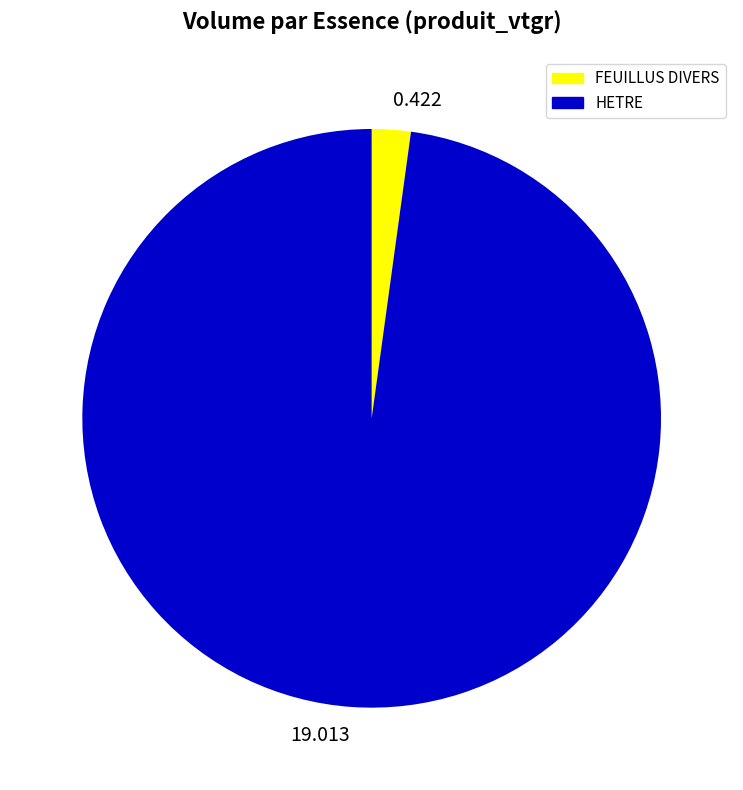

Does 19.013 represent more than half of the total?

Yes